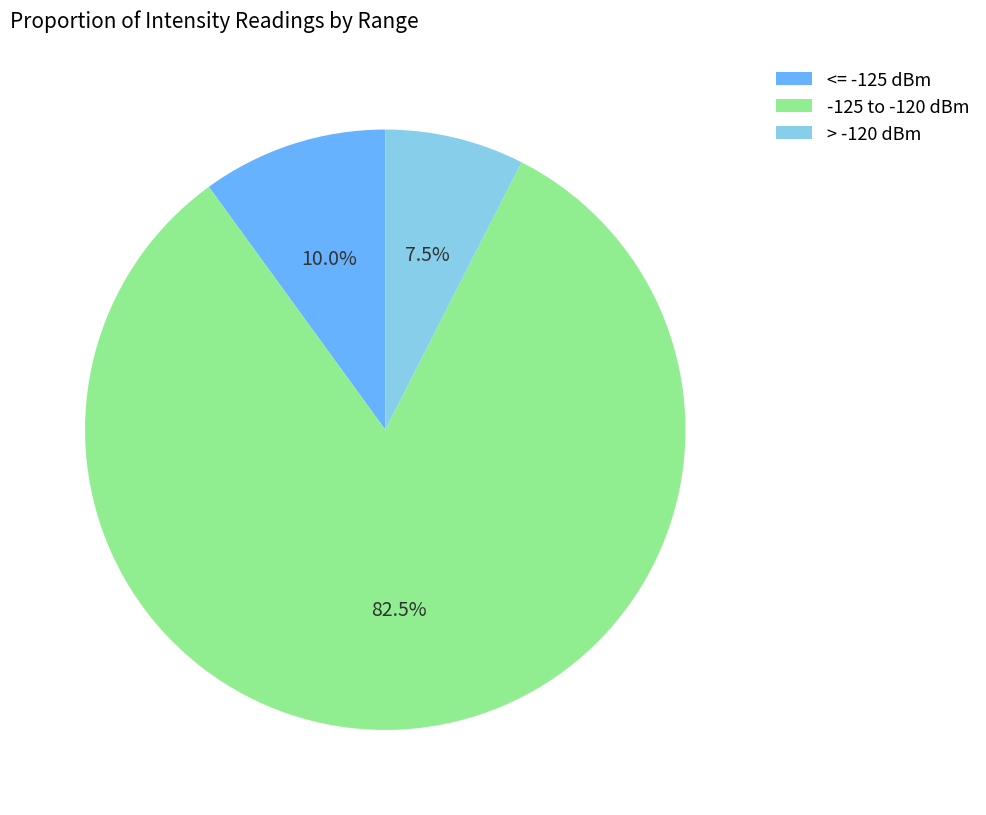

What portion of the pie excludes > -120 dBm?

92.5%